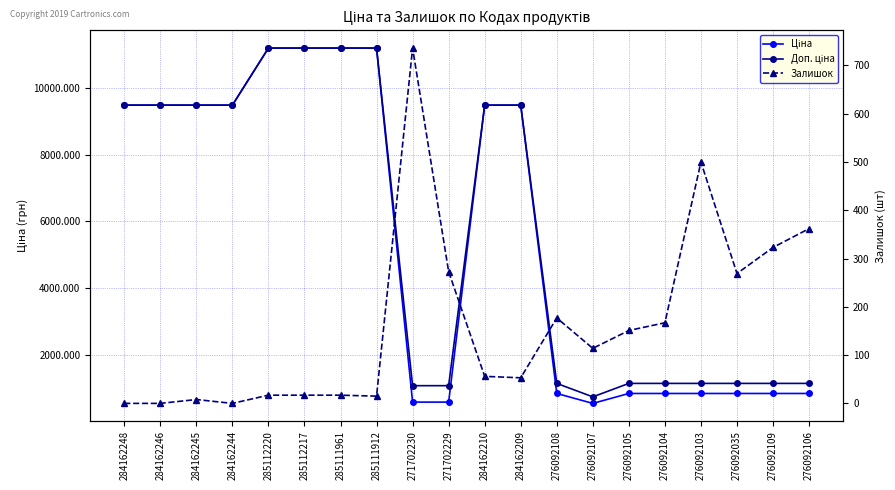

Rank the series at 285112217 from lowest to highest value.

Залишок, Ціна, Доп. ціна